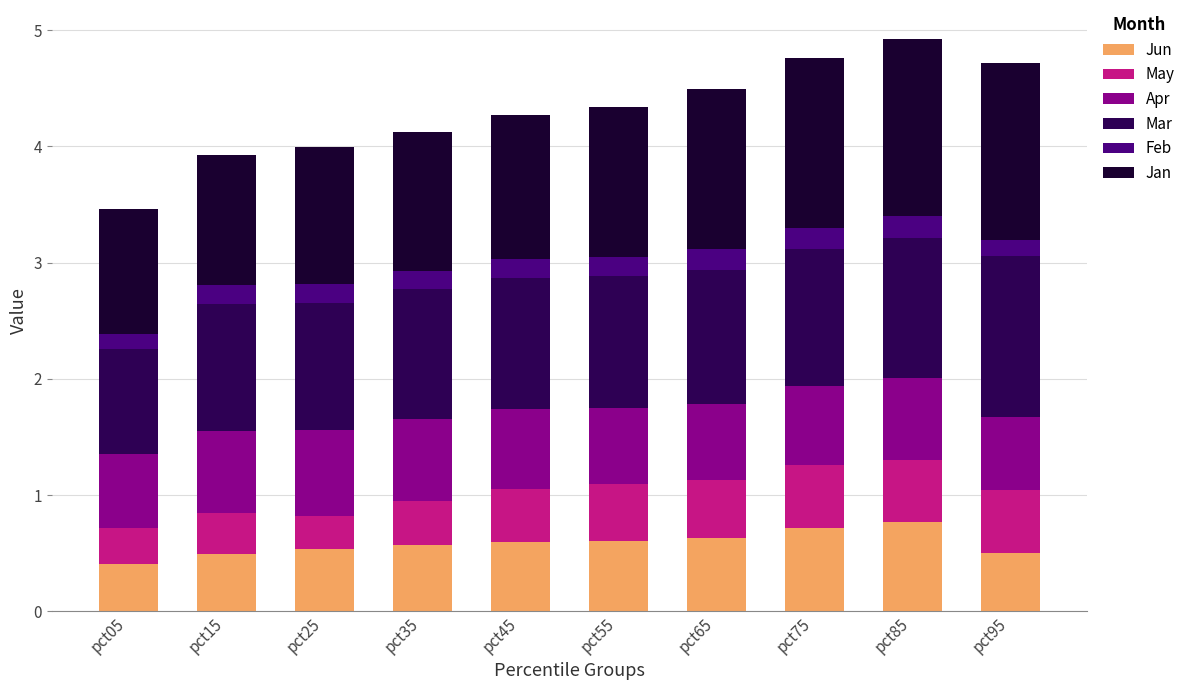

What is the difference between the maximum and minimum values in the Jun series?

0.4